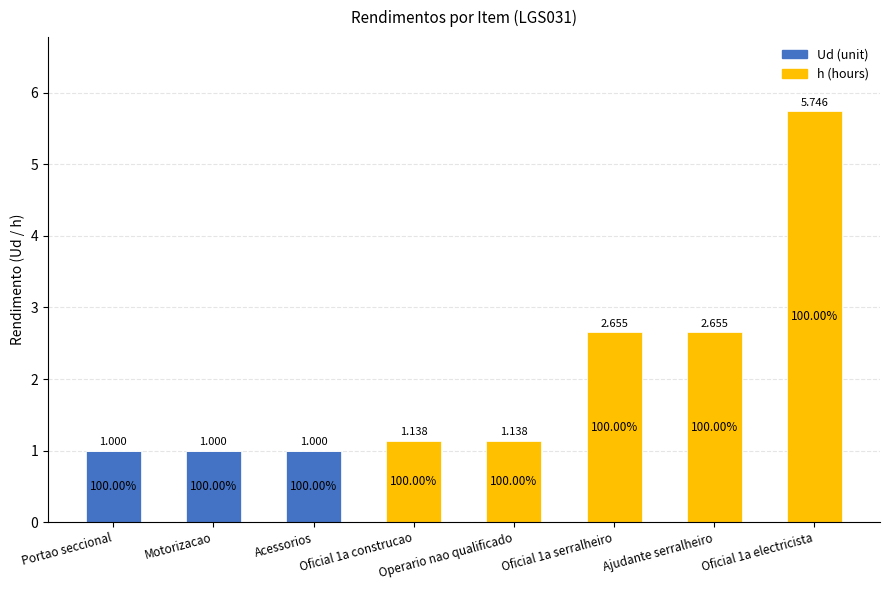

What are all the series names shown in the legend?

Ud (unit), h (hours)